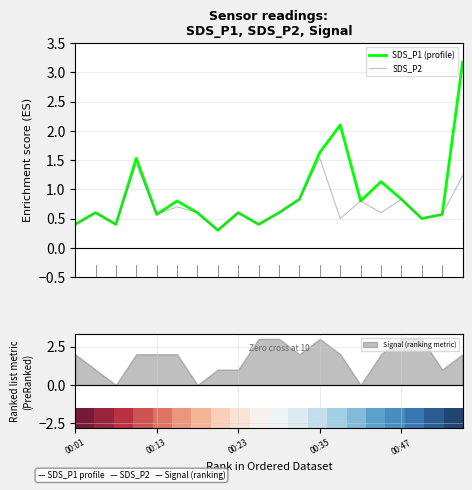

What is the value of the SDS_P2 point at the 8th from the left?

0.3